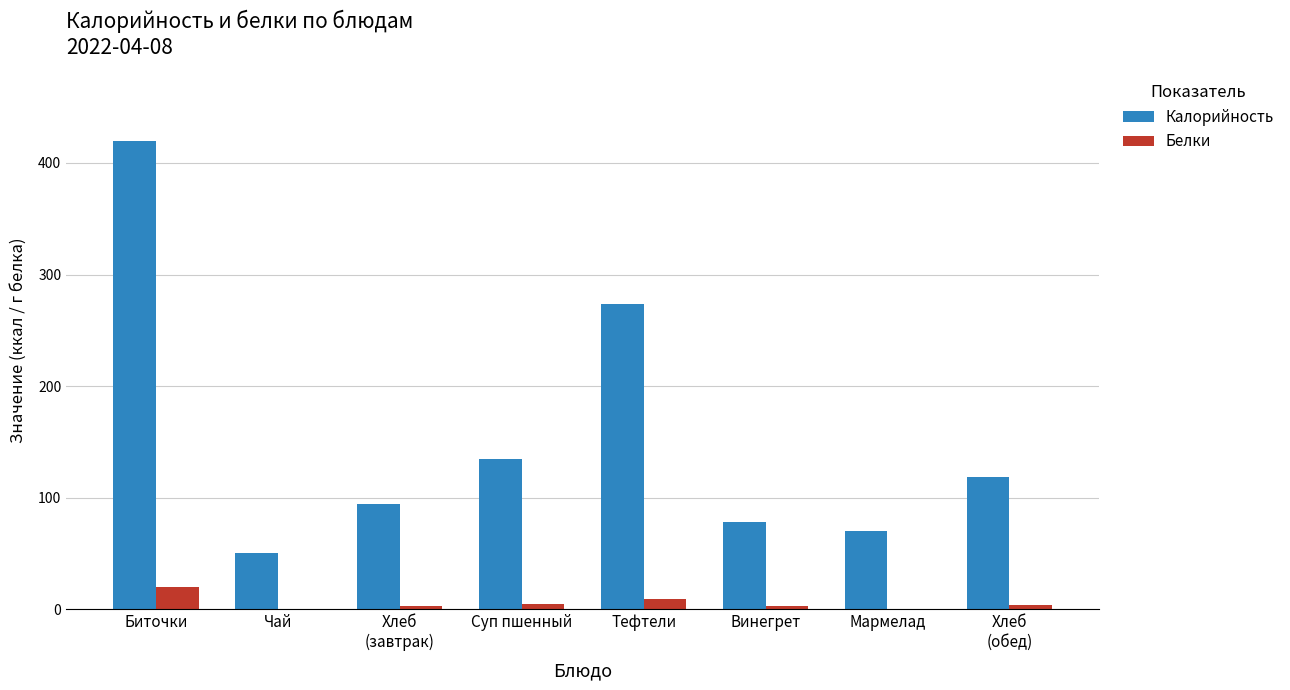

How many groups of bars are there?

8